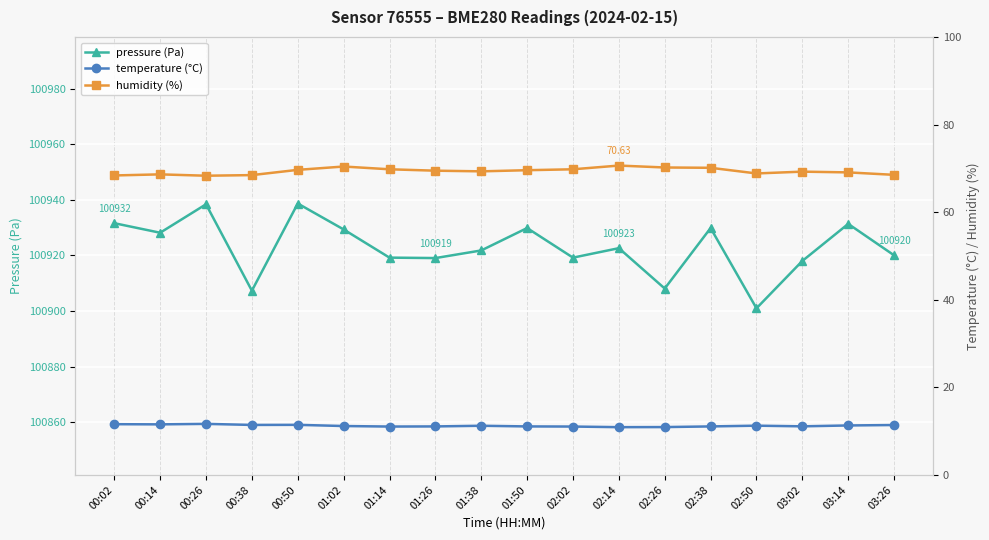

Rank the series at 02:14 from lowest to highest value.

temperature (°C), humidity (%), pressure (Pa)